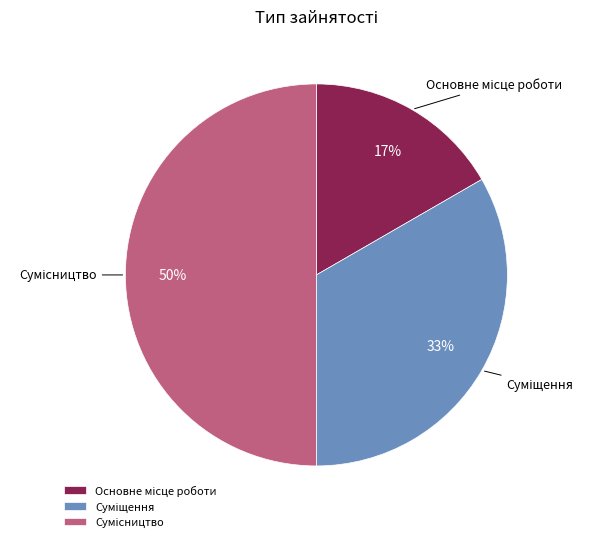

To the nearest percent, what is the average slice percentage?

33%